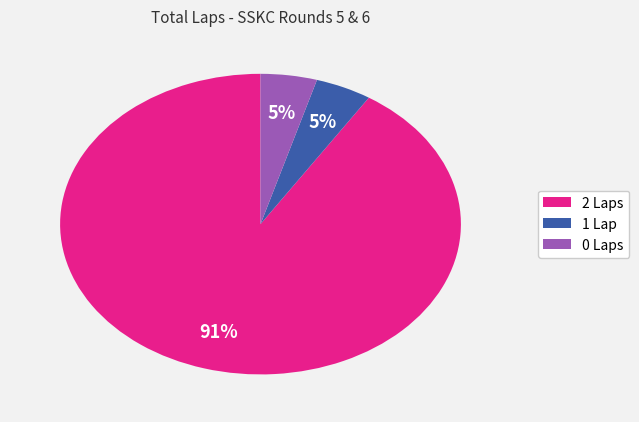

Is it true that 2 Laps is 85% of the pie?

False